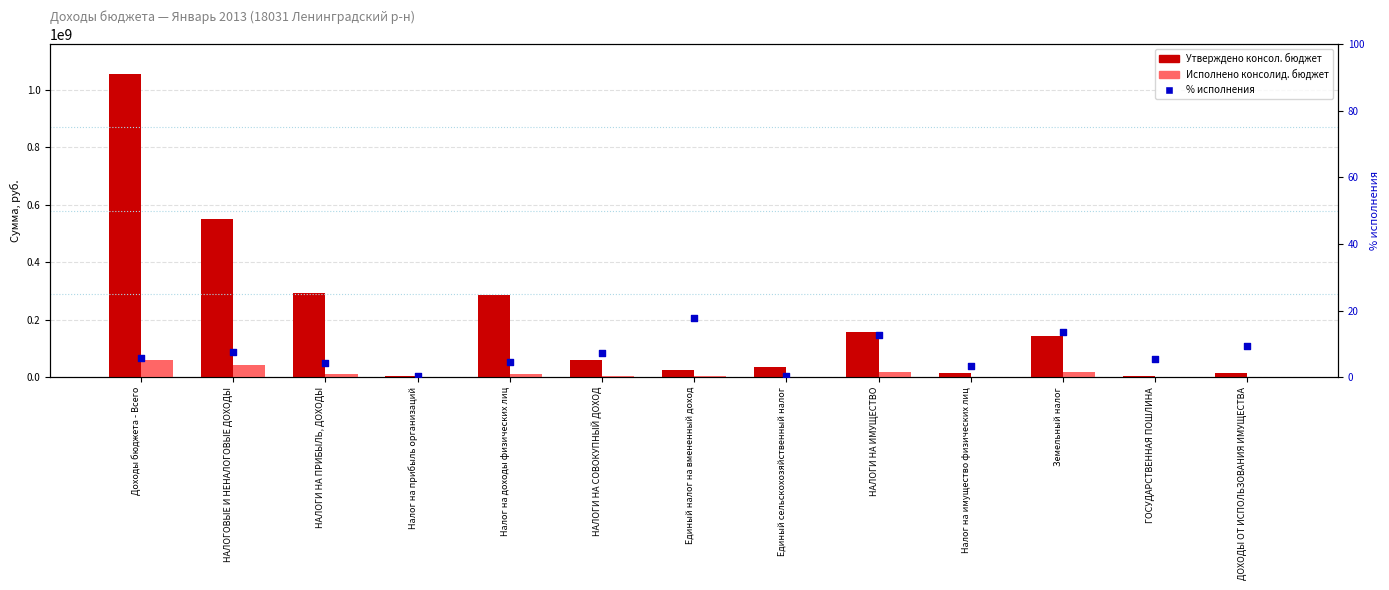

What are all the series names shown in the legend?

Утверждено консол. бюджет, Исполнено консолид. бюджет, % исполнения